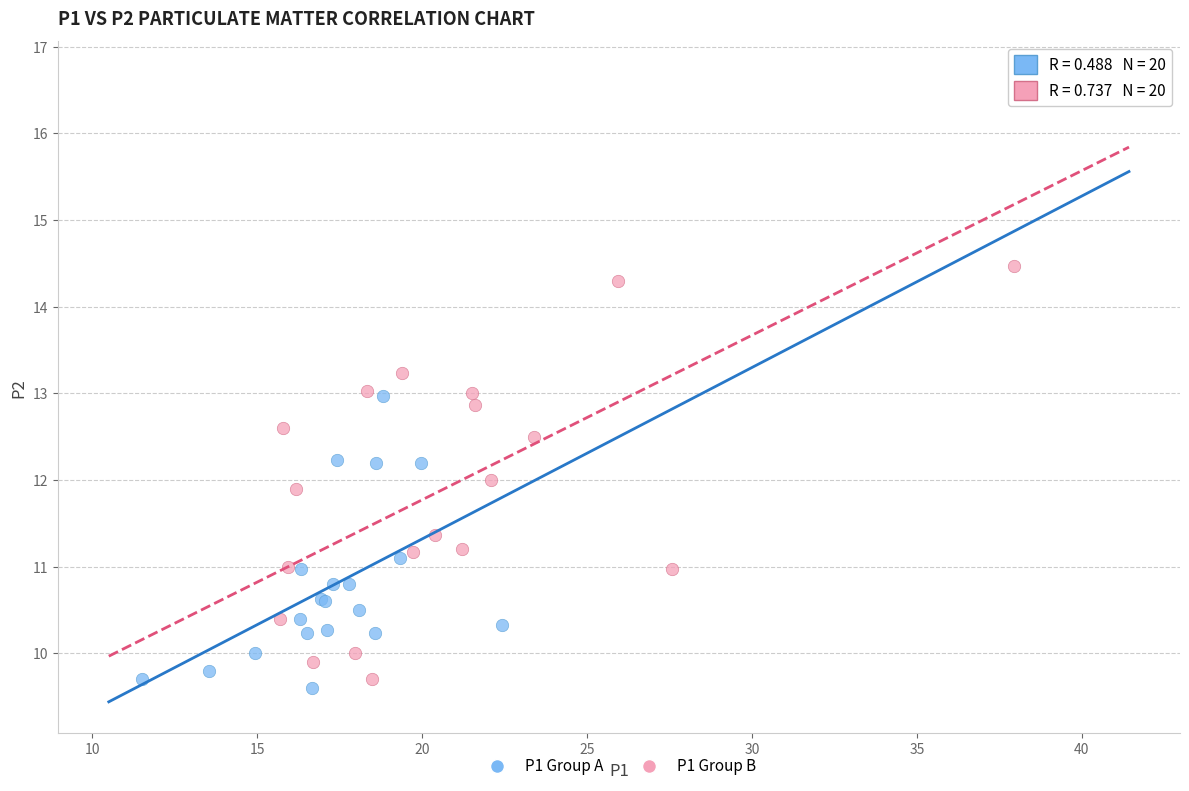

Which series has the widest spread of Y values?

P1 Group B